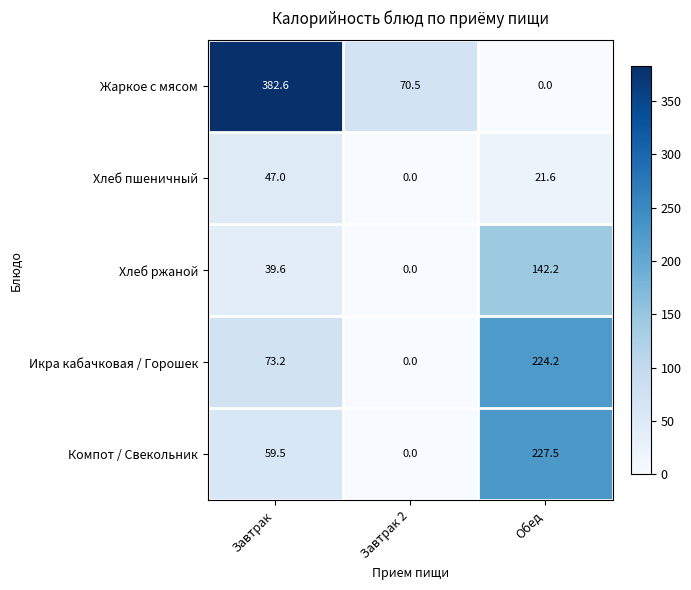

Rank the series by their maximum value, from lowest to highest.

Хлеб пшеничный, Хлеб ржаной, Икра кабачковая / Горошек, Компот / Свекольник, Жаркое с мясом